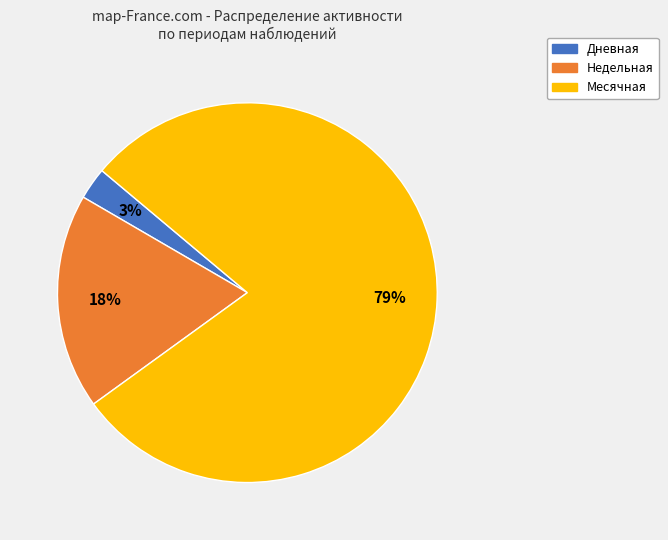

What percentage is the Месячная slice, to the nearest percent?

79%